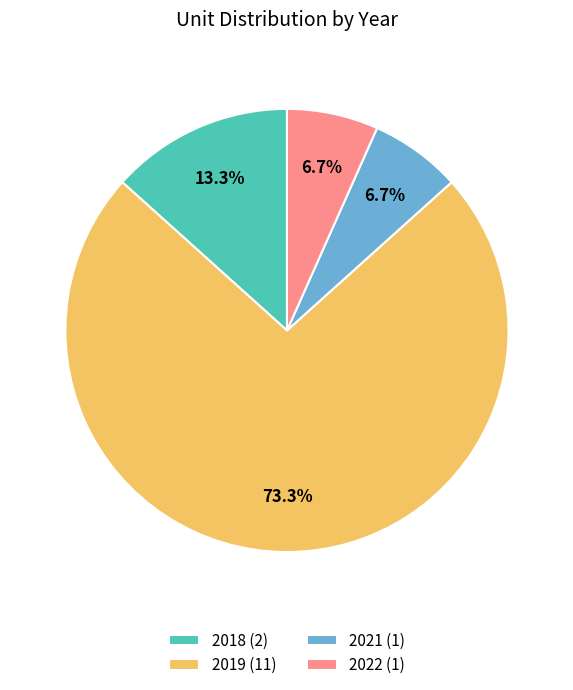

What is the ratio of the value at 2021 to the value at 2019?

0.1